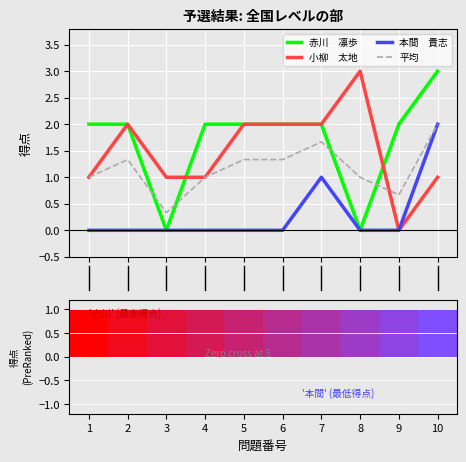

What is the difference between the maximum and minimum values in the 小柳　太地 series?

3.0